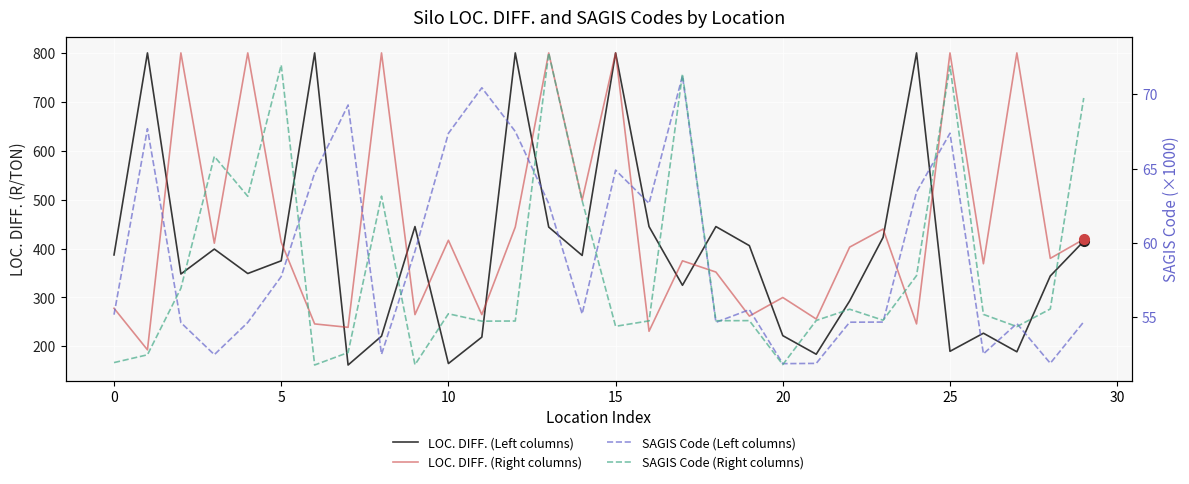

Rank the series by their maximum value, from highest to lowest.

LOC. DIFF. (Left columns), LOC. DIFF. (Right columns), SAGIS Code (Right columns), SAGIS Code (Left columns)